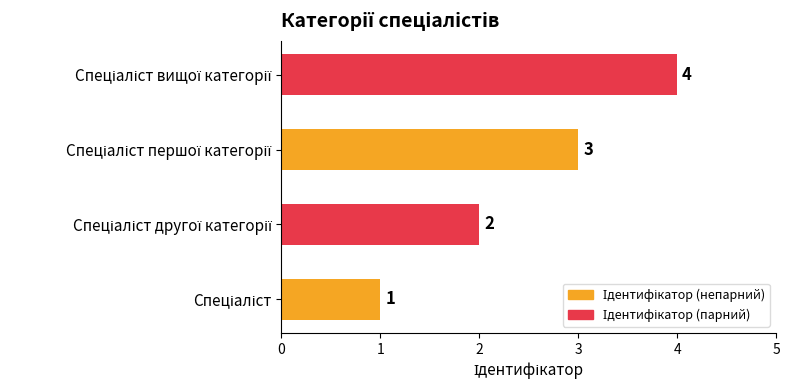

What is the sum of all values?

10